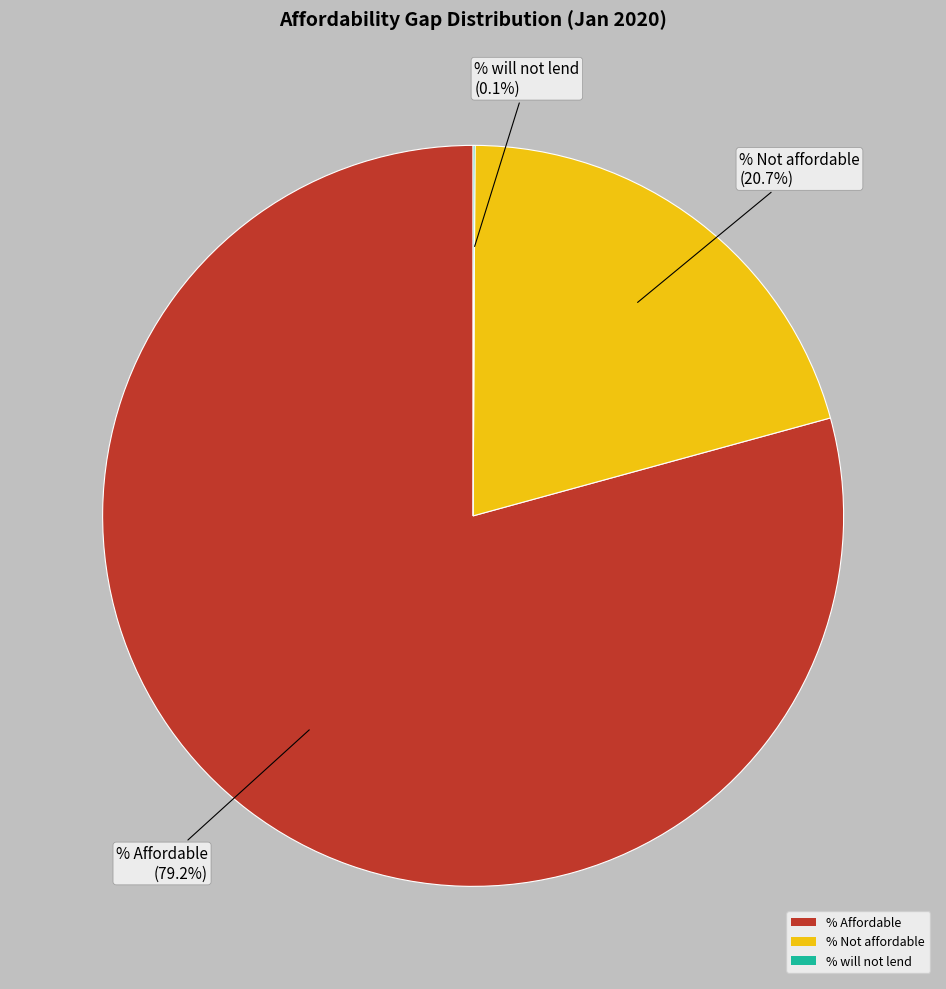

What percentage do % Affordable and % Not affordable together represent?

99.9%